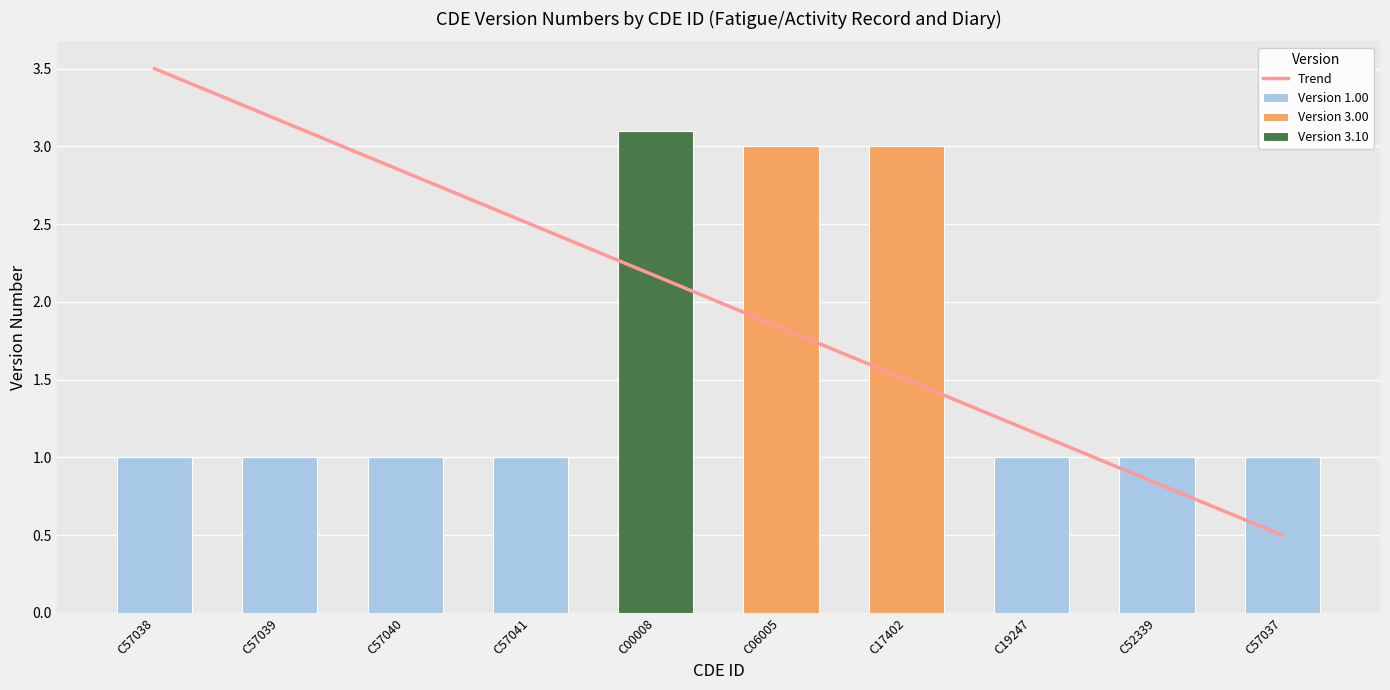

What is the sum of the Version 1.00 values at C17402 and C19247?

1.0